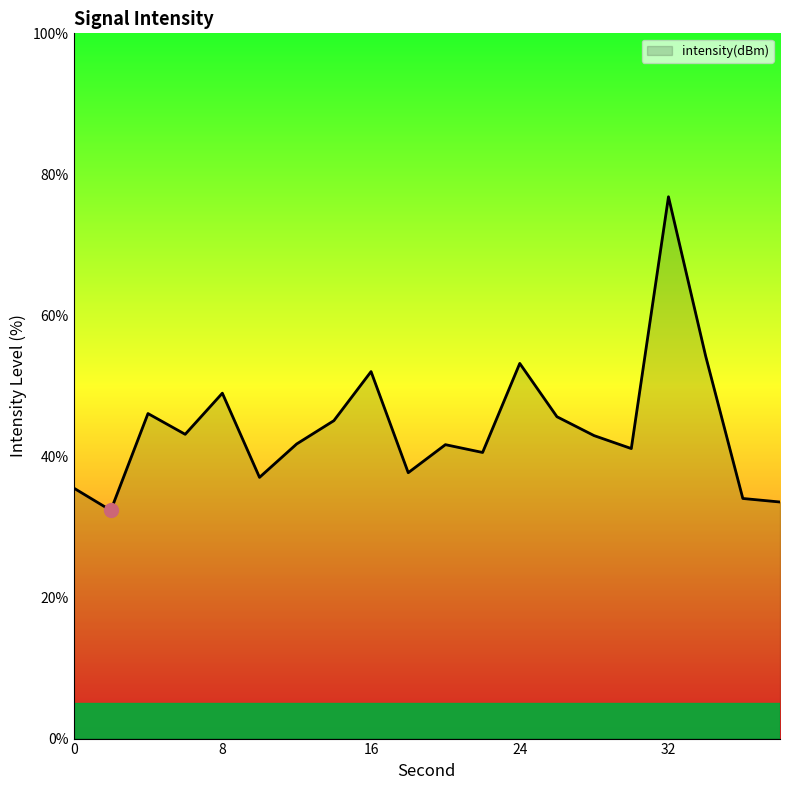

What is the smallest value displayed?

32.4